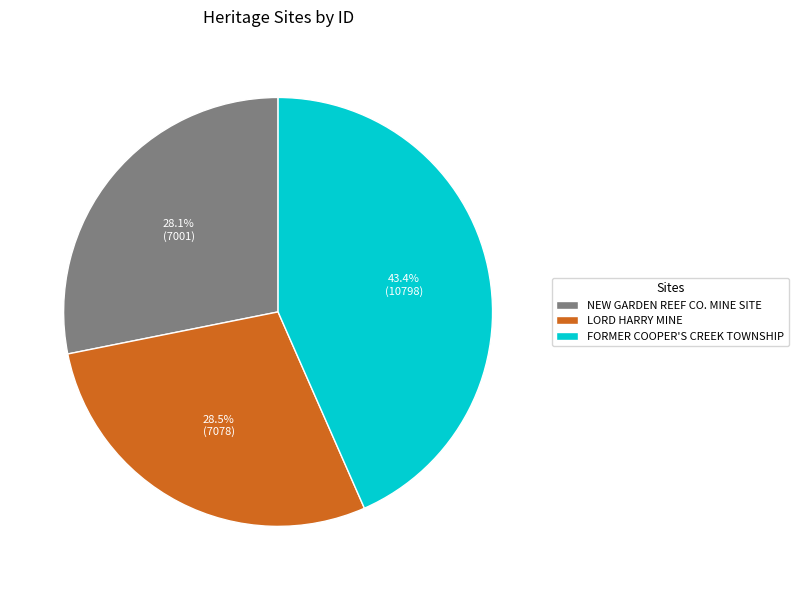

What percentage is the NEW GARDEN REEF CO. MINE SITE slice, to the nearest percent?

28%